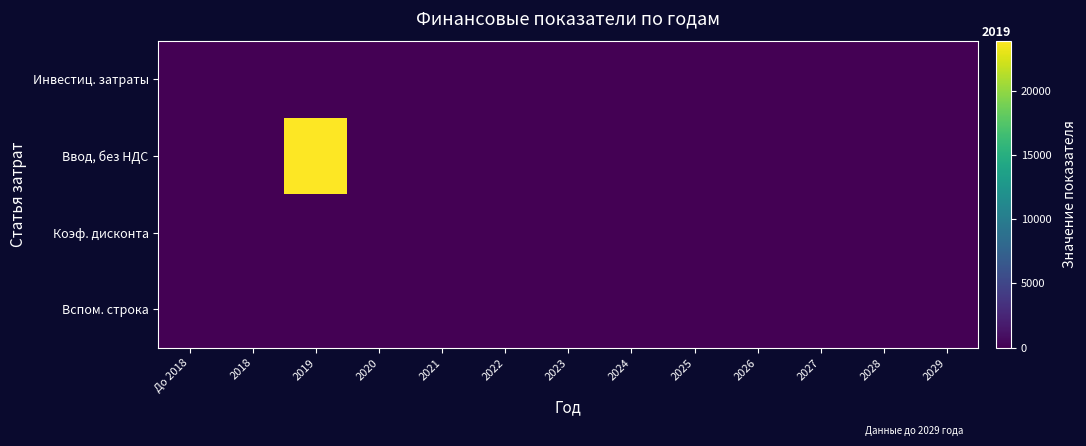

Which series changed the most between 2025 and 2027?

Вспом. строка